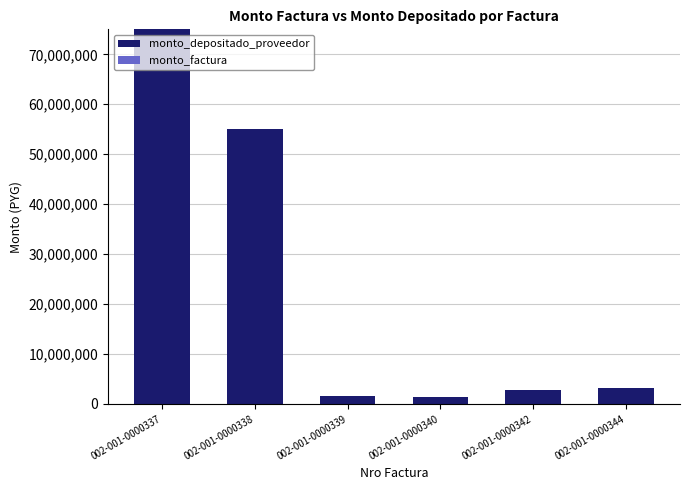

What is the change in value from 002-001-0000338 to 002-001-0000344?

-51768842